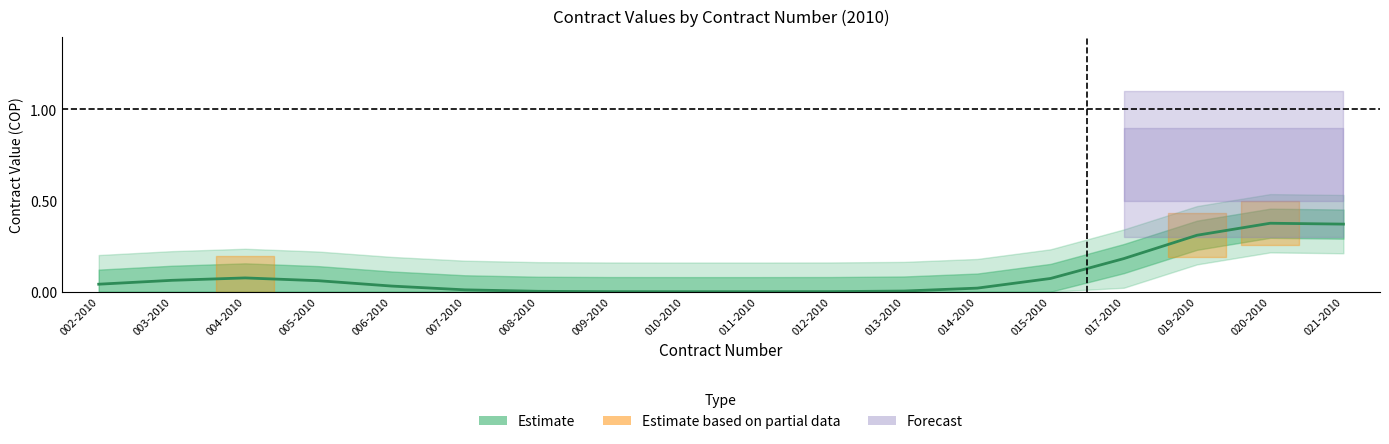

How many interior local valleys (lower than both neighbors) does the data have?

1